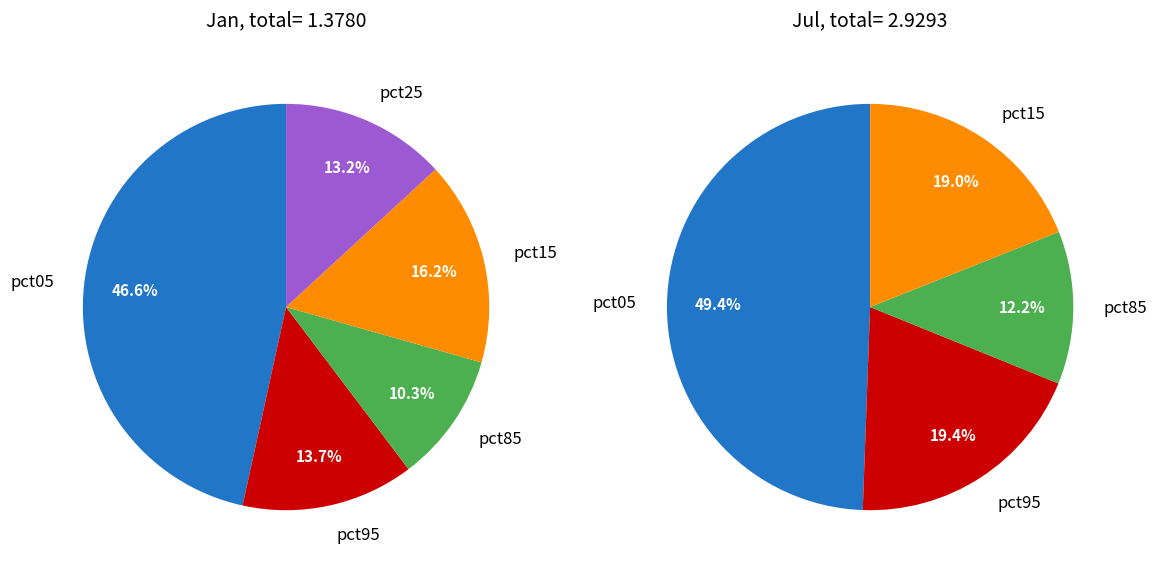

What is the spread (max minus min) of values at 2?

0.2